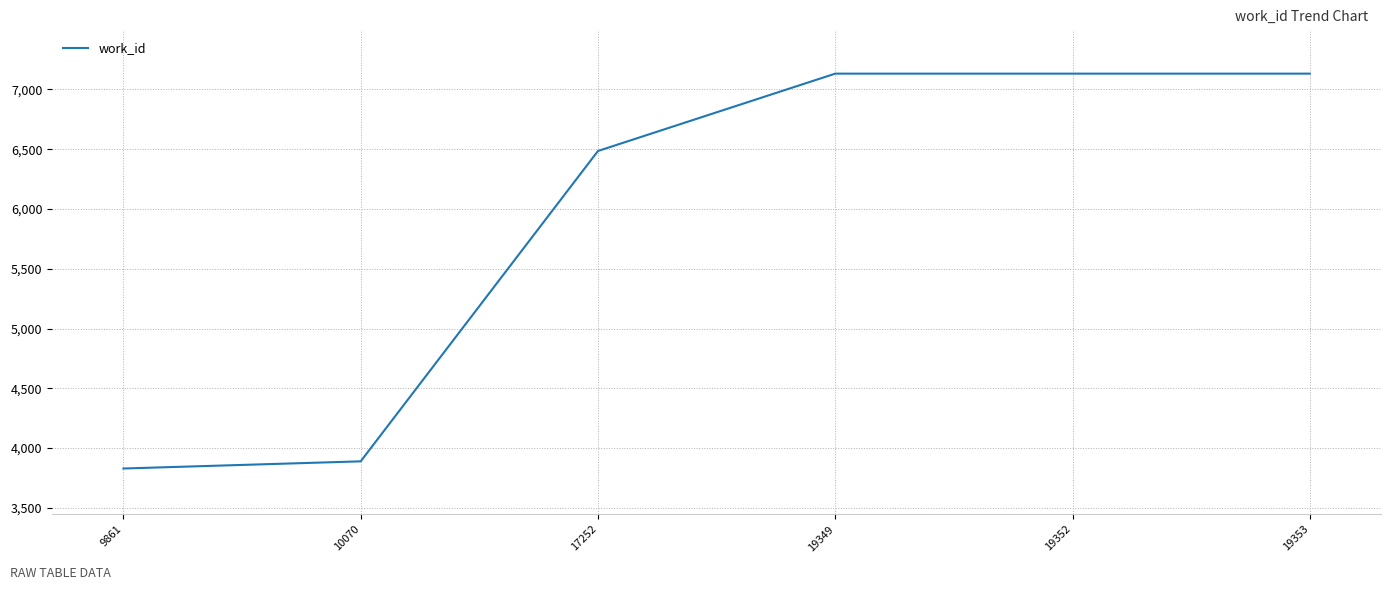

Read the value at 19353, to the nearest 50.

7150